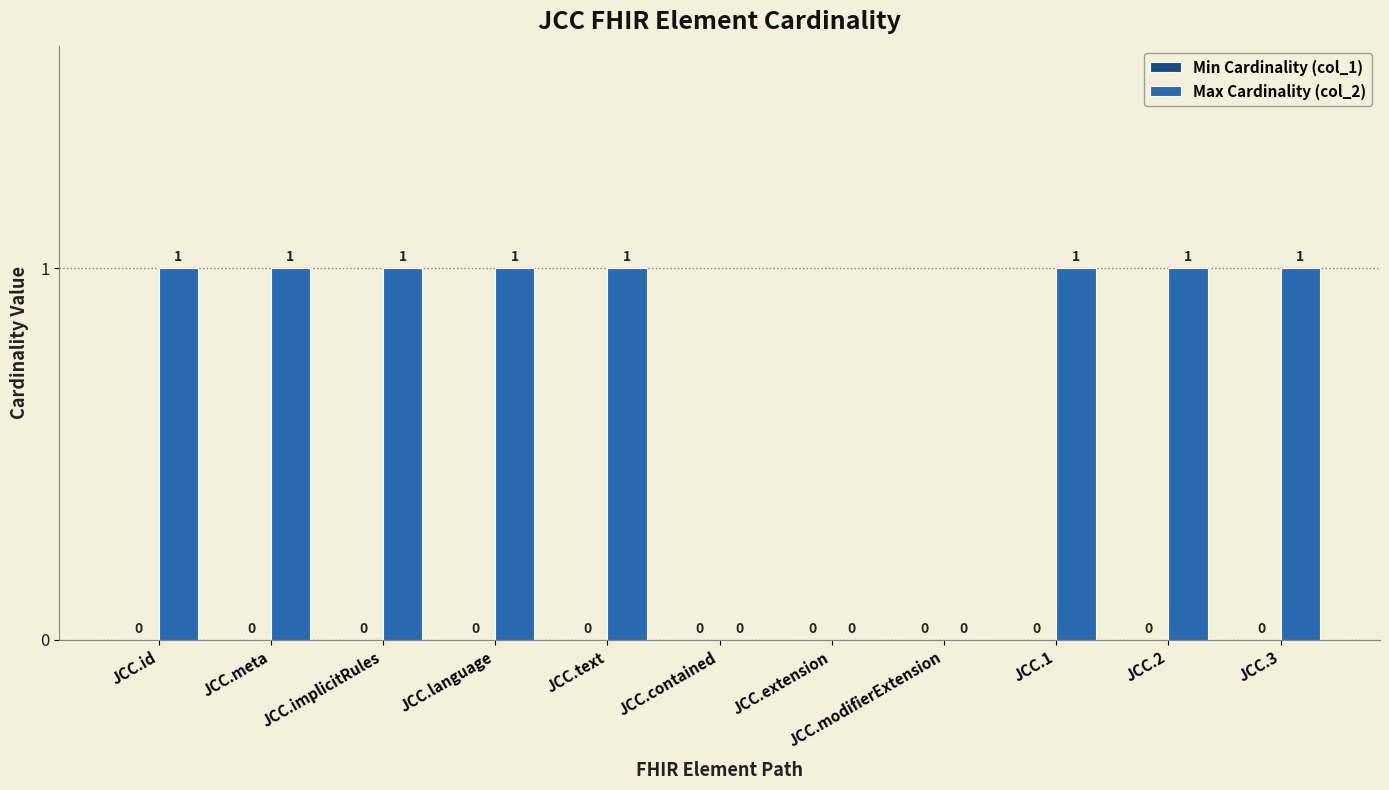

What is the sum of all values?

8